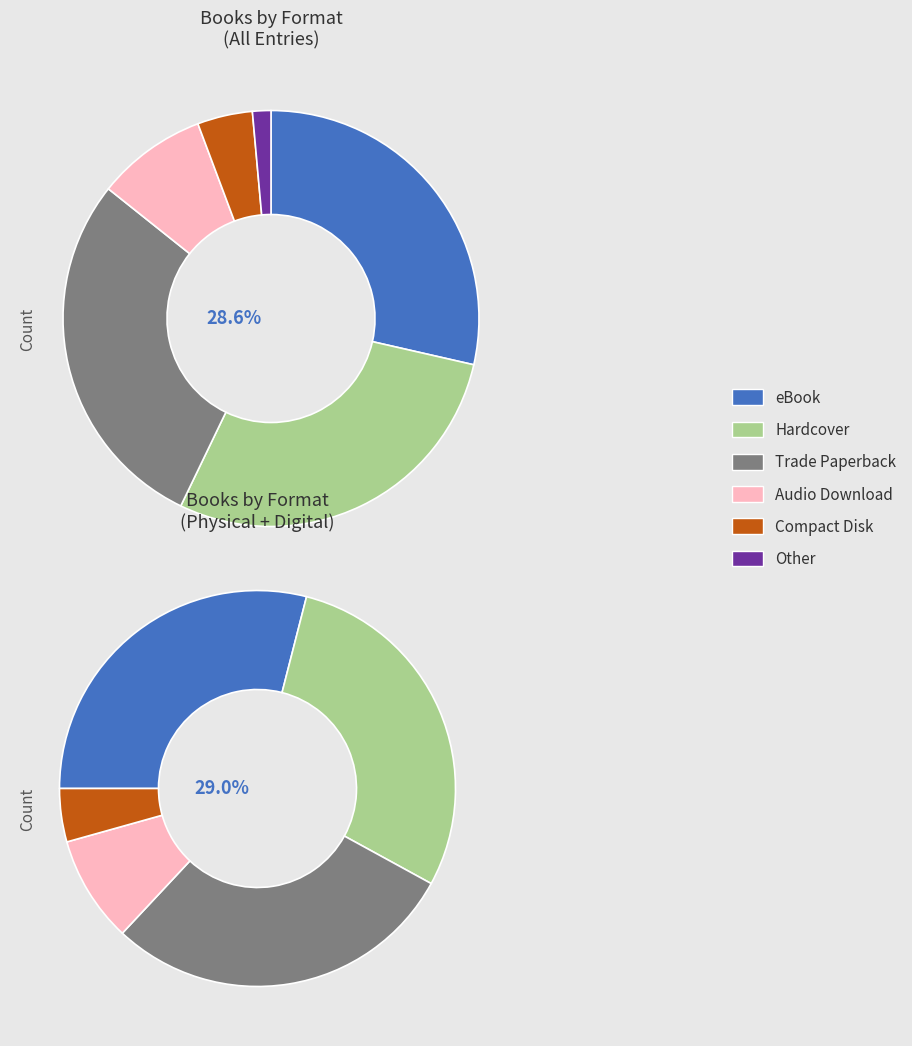

Which has a higher value, Audio Download or Compact Disk?

Audio Download